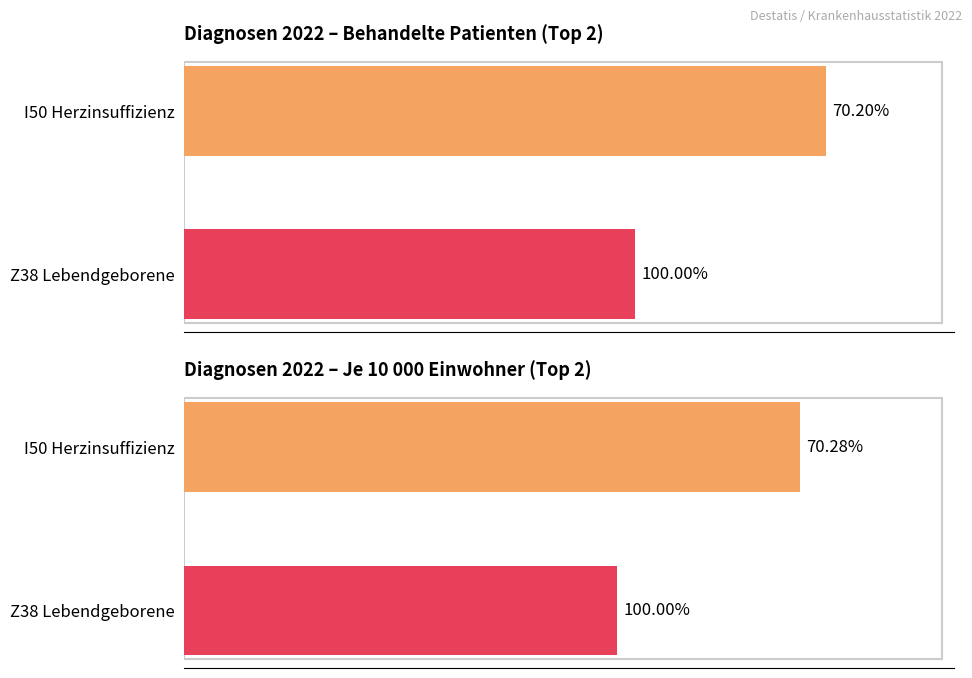

What are all the series names shown in the legend?

Behandelte Patienten, Je 10 000 Einwohner